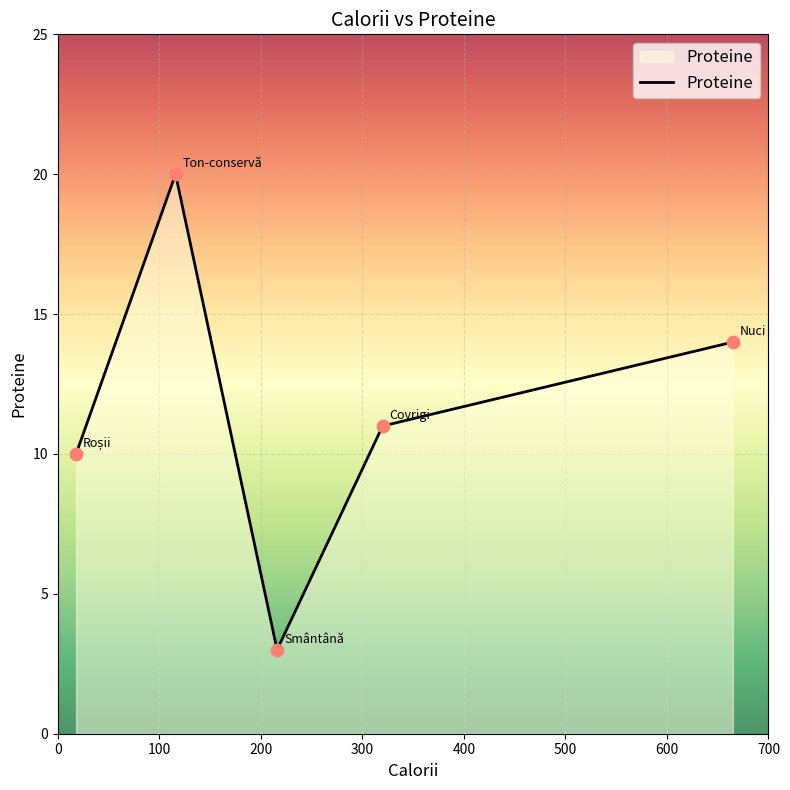

What is the minimum value shown in the chart?

3